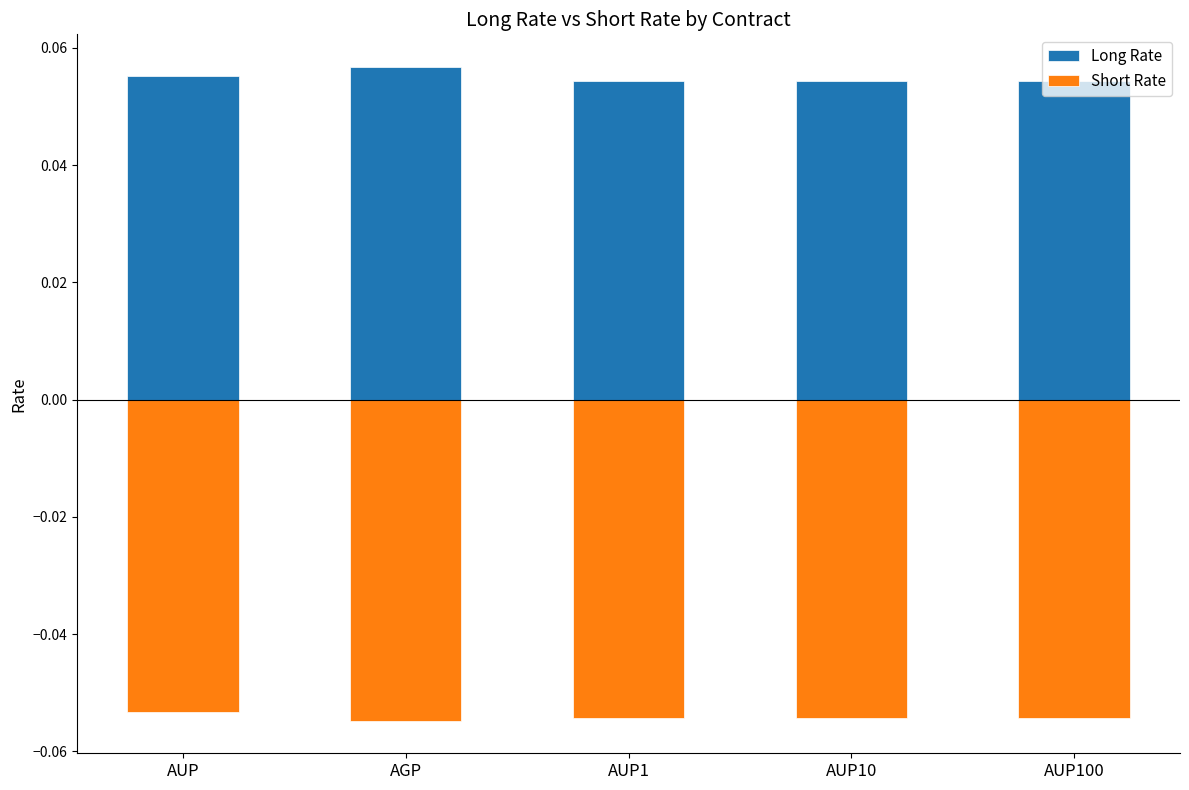

What position from the left is AUP?

1